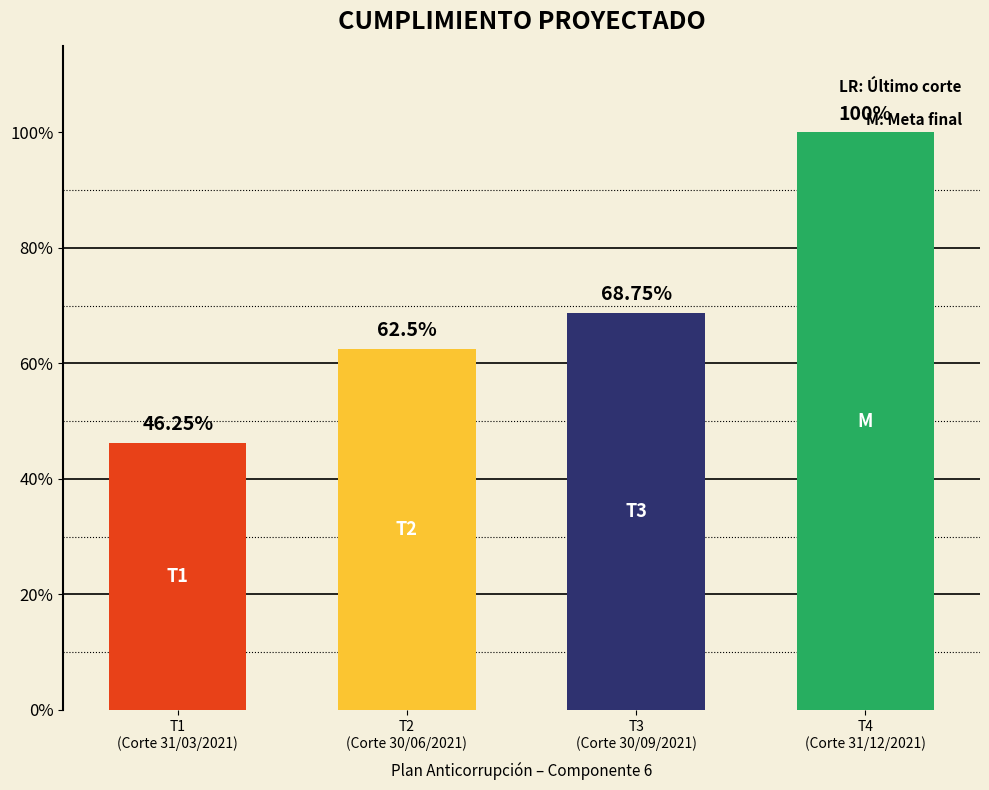

True or false: T1 (Corte 31/03/2021) has a value of 0.6 at T3.

False